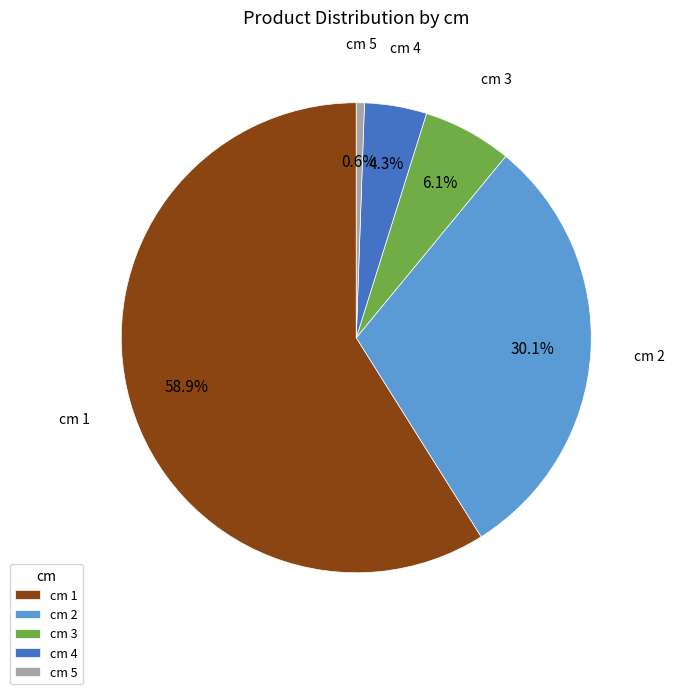

Rank the categories by value from lowest to highest.

cm 5, cm 4, cm 3, cm 2, cm 1